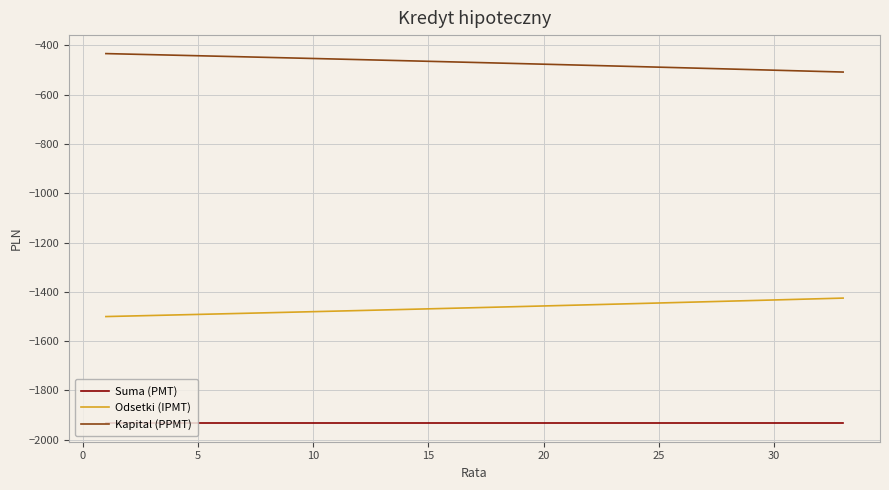

True or false: Odsetki (IPMT) and Suma (PMT) cross at least once.

False